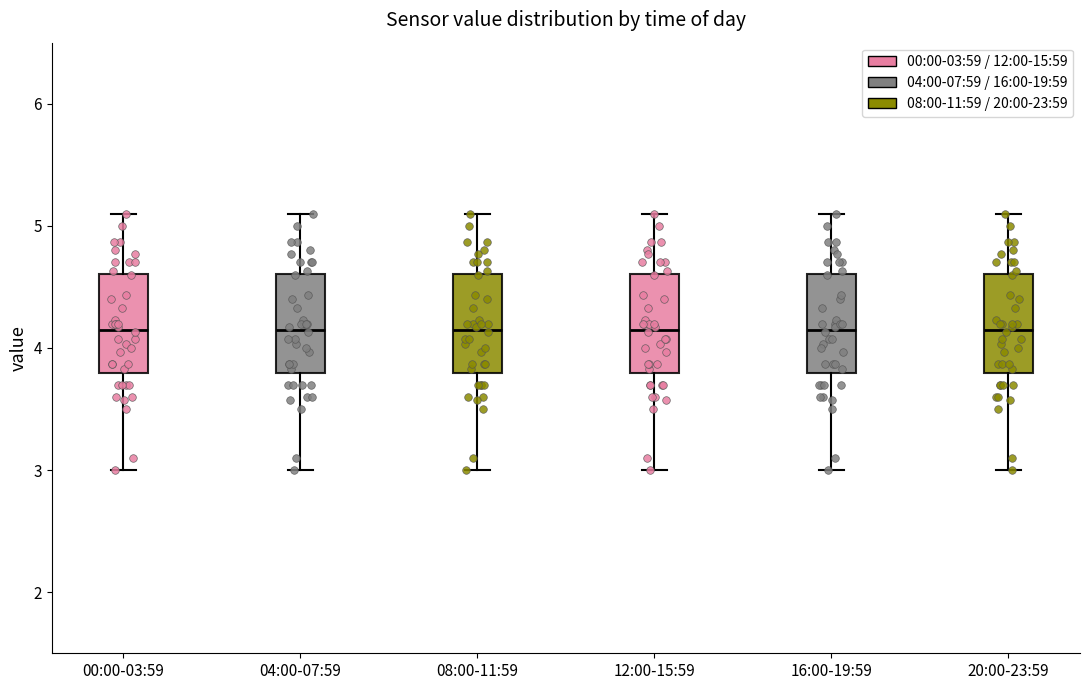

Where is the upper edge of the box for 20:00-23:59 on the y-axis? The values are not printed on the chart, so give them approximately, as read against the axis.

4.6